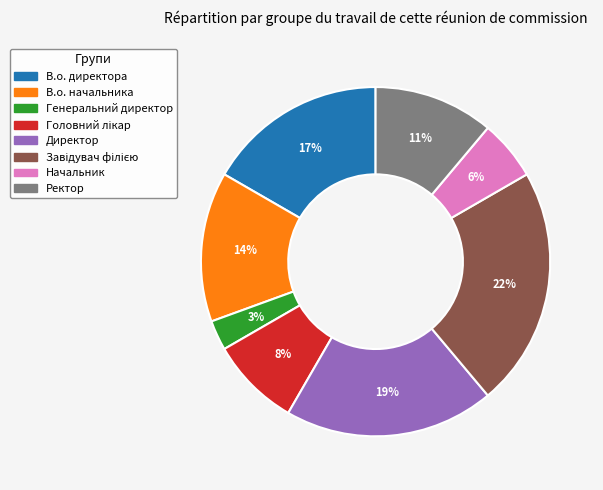

Is it true that В.о. начальника is 14% of the pie?

True